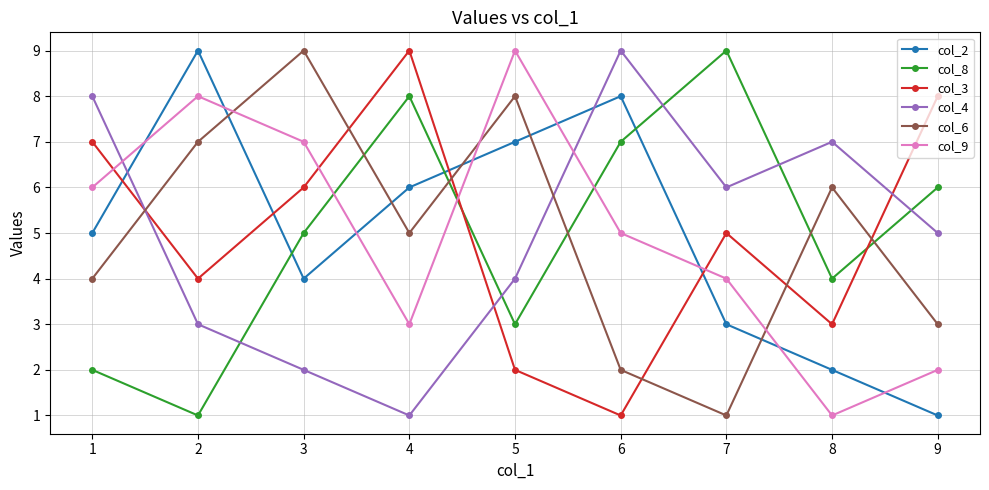

The value of col_3 at 7 is 8. True or false?

False